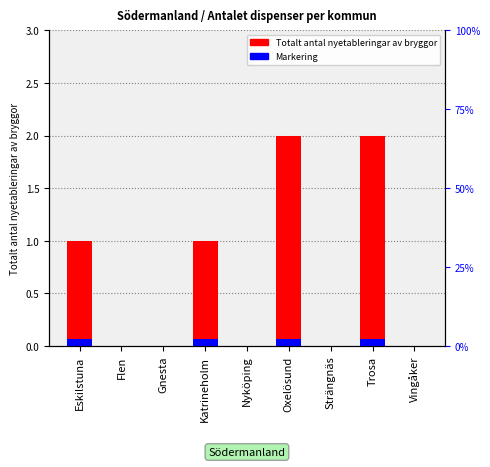

What are all the series names shown in the legend?

Totalt antal nyetableringar av bryggor, Markering